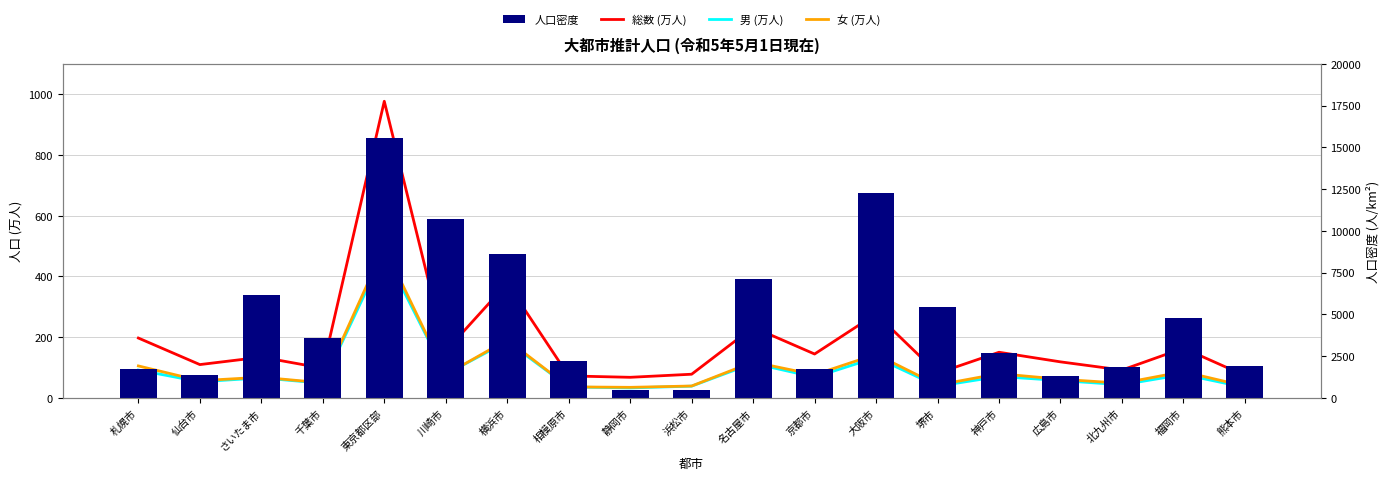

Reading left to right, transcribe all the data shown in this chart.

総数 (万人): 札幌市=197.1	仙台市=109.8	さいたま市=134.3	千葉市=97.9	東京都区部=976.5	川崎市=154.4	横浜市=377.4	相模原市=72.5	静岡市=67.9	浜松市=78.1	名古屋市=232.5	京都市=144.6	大阪市=276.5	堺市=81.3	神戸市=150.4	広島市=118.7	北九州市=91.8	福岡市=163.7	熊本市=73.7
男 (万人): 札幌市=91.8	仙台市=53.1	さいたま市=66.0	千葉市=48.2	東京都区部=478.5	川崎市=77.7	横浜市=186.1	相模原市=36.1	静岡市=33.0	浜松市=38.8	名古屋市=114.1	京都市=68.3	大阪市=133.0	堺市=38.7	神戸市=70.5	広島市=57.2	北九州市=43.3	福岡市=77.2	熊本市=34.8
女 (万人): 札幌市=105.3	仙台市=56.6	さいたま市=68.3	千葉市=49.7	東京都区部=498.0	川崎市=76.7	横浜市=191.3	相模原市=36.4	静岡市=34.9	浜松市=39.3	名古屋市=118.4	京都市=76.3	大阪市=143.5	堺市=42.6	神戸市=79.9	広島市=61.5	北九州市=48.5	福岡市=86.5	熊本市=38.9
人口密度: 札幌市=1758.2	仙台市=1396.1	さいたま市=6177.9	千葉市=3601.8	東京都区部=15560.5	川崎市=10694.6	横浜市=8616.6	相模原市=2205.7	静岡市=480.9	浜松市=501.0	名古屋市=7121.9	京都市=1746.3	大阪市=12270.3	堺市=5426.7	神戸市=2699.5	広島市=1309.7	北九州市=1864.9	福岡市=4766.6	熊本市=1888.3